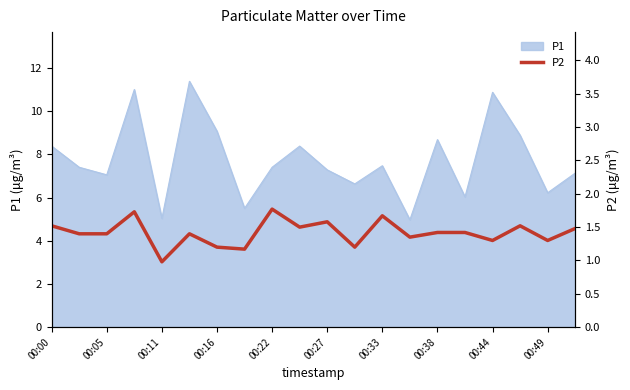

What is the minimum value for P1?

5.0